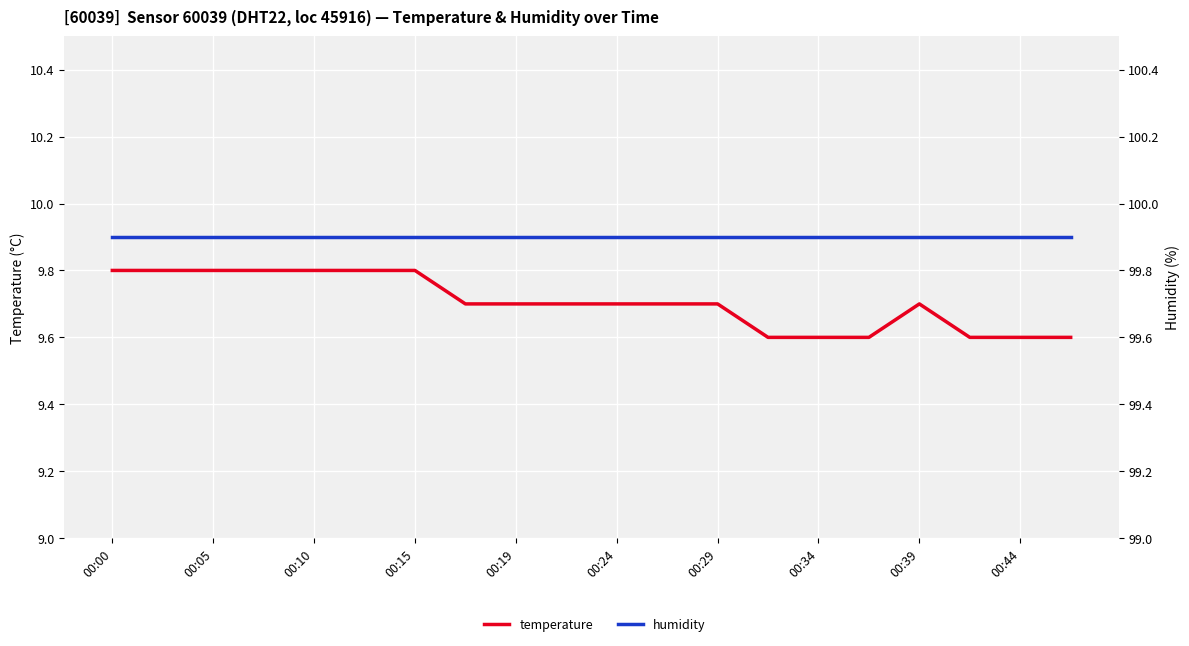

How many series are shown in this chart?

2